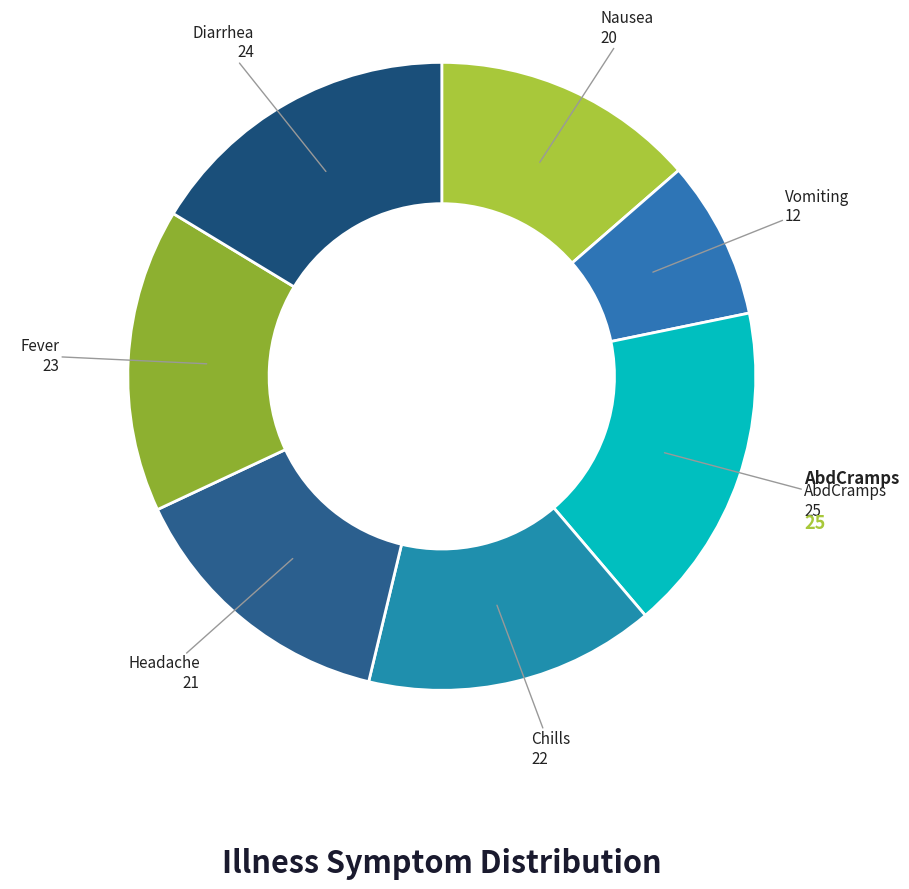

Which category has the biggest portion of the pie?

AbdCramps